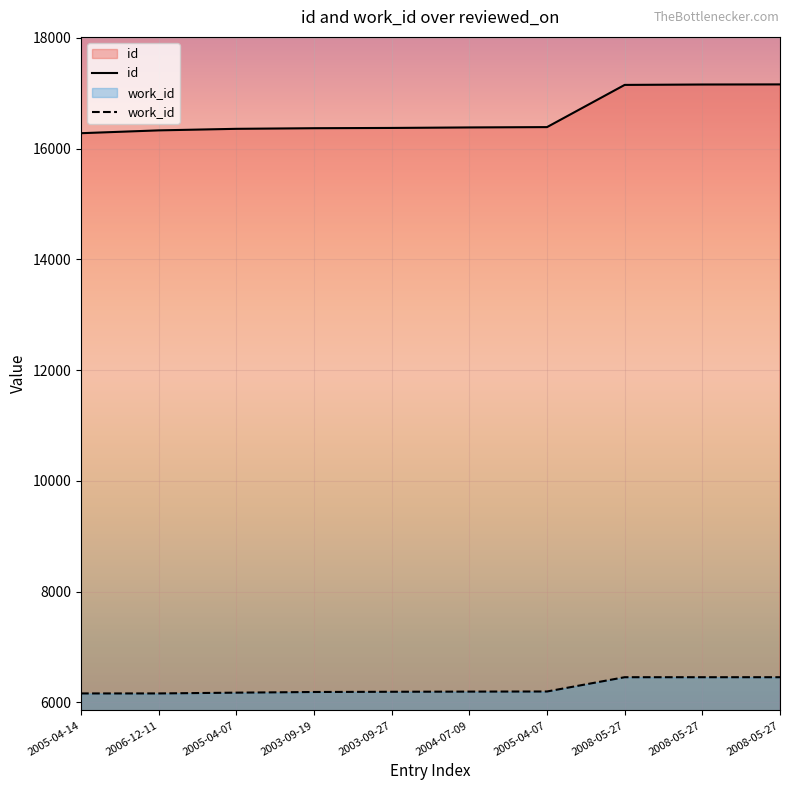

True or false: id has more than 0 interior local peaks.

False